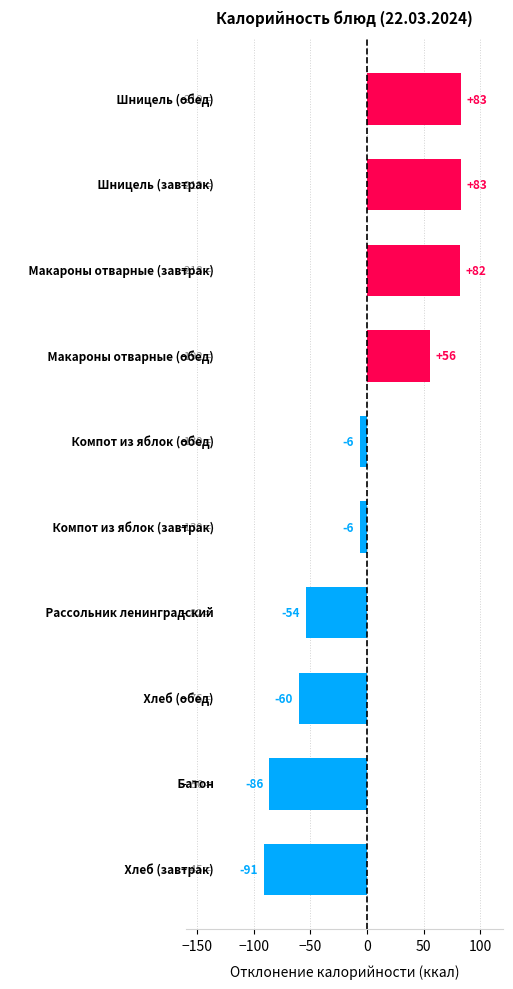

What is the maximum value shown in the chart?

82.9